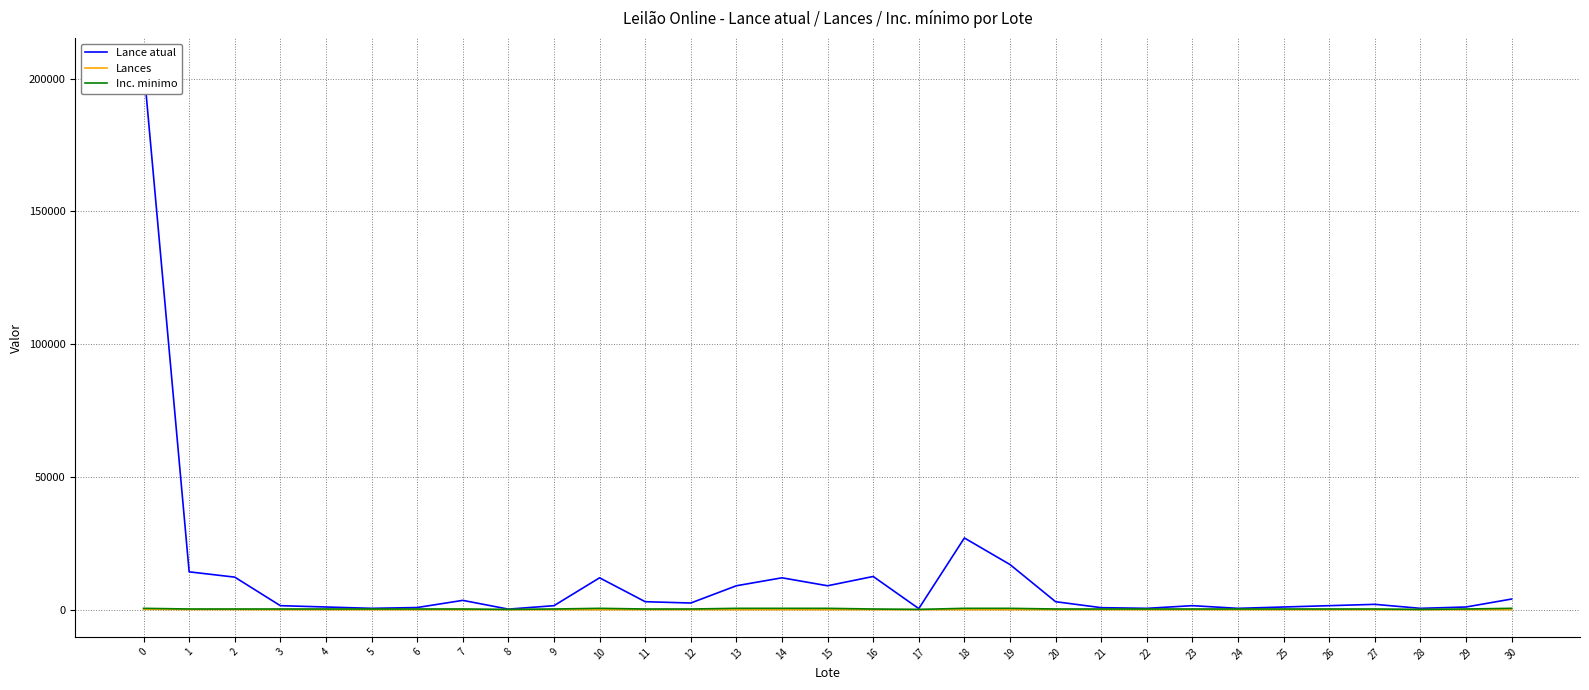

At 18, list the series in order from smallest to largest.

Lances, Inc. minimo, Lance atual